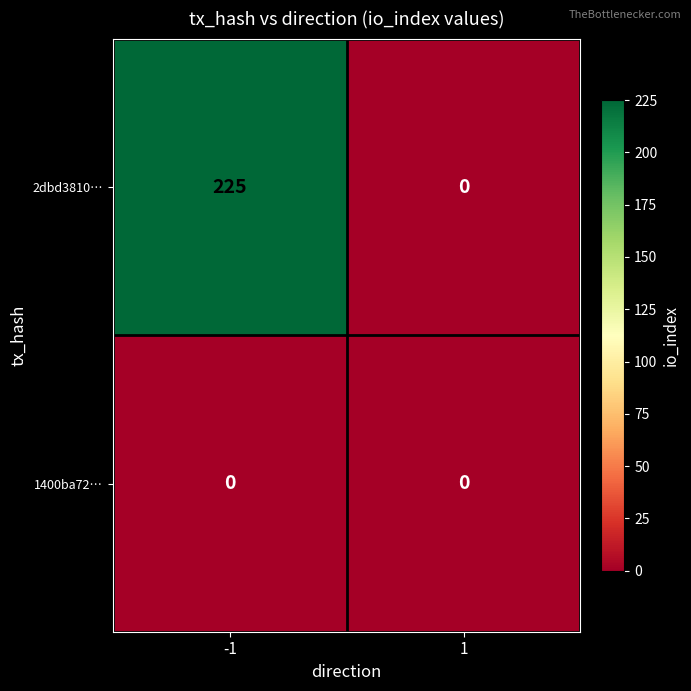

Which series has the widest spread of values?

2dbd3810…